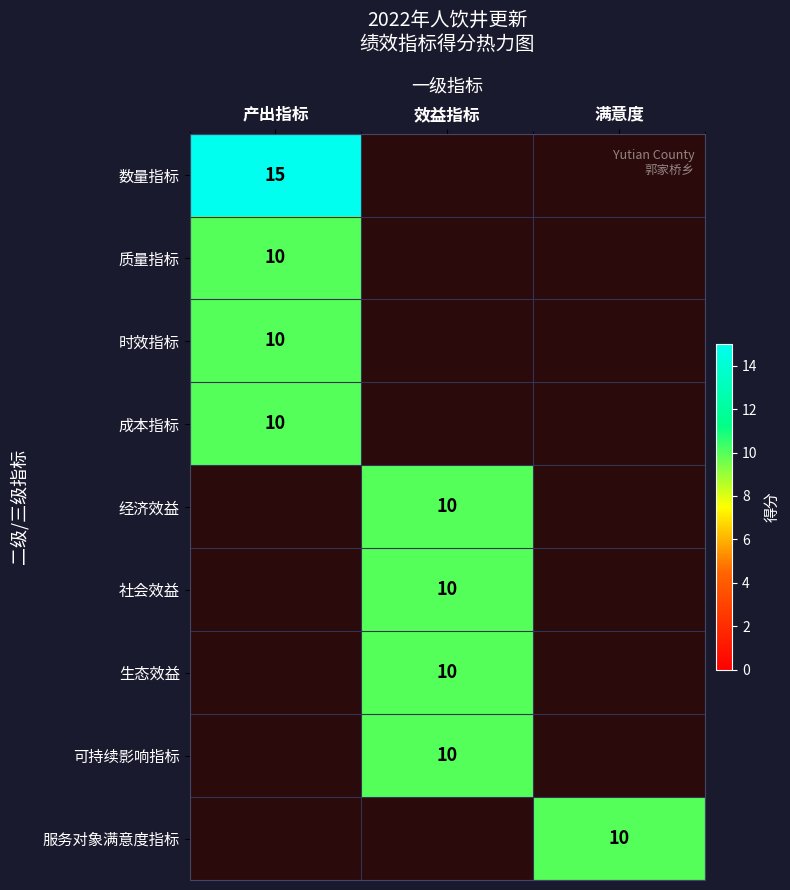

The 数量指标 series shows 10 at 产出指标. True or false?

False